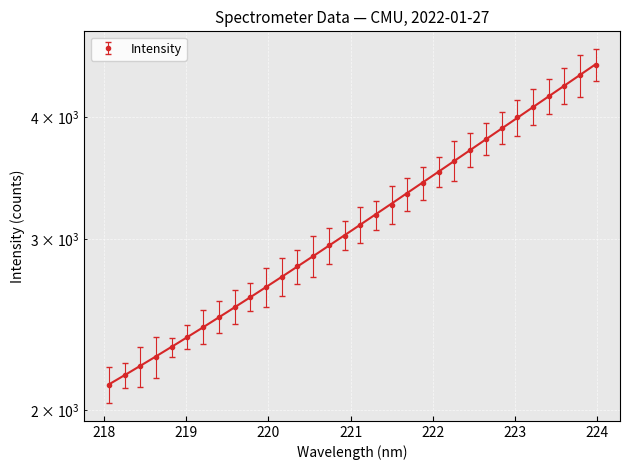

Is this an area chart (filled region under the line)?

No